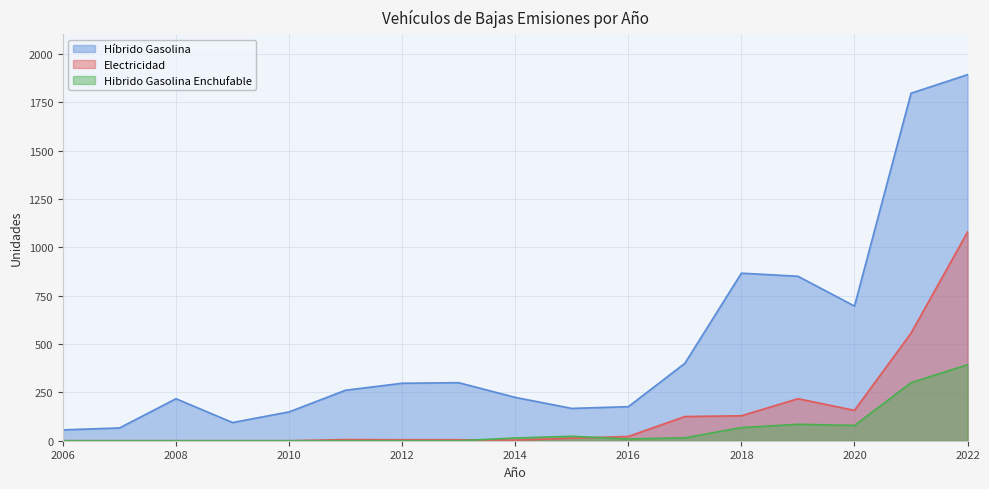

Is the value of Híbrido Gasolina at 2018 greater than the value of Hibrido Gasolina Enchufable at 2012?

Yes